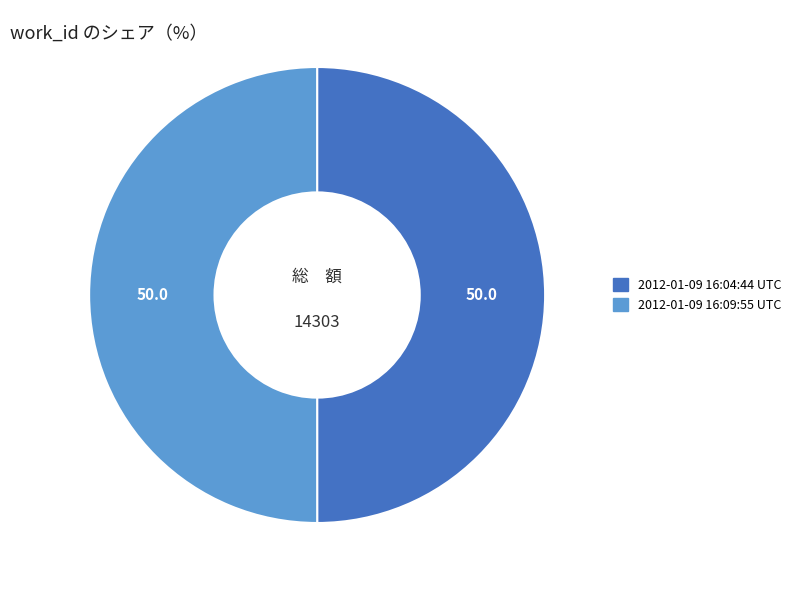

Do 2012-01-09 16:09:55 UTC and 2012-01-09 16:04:44 UTC together represent more than half of the pie?

Yes